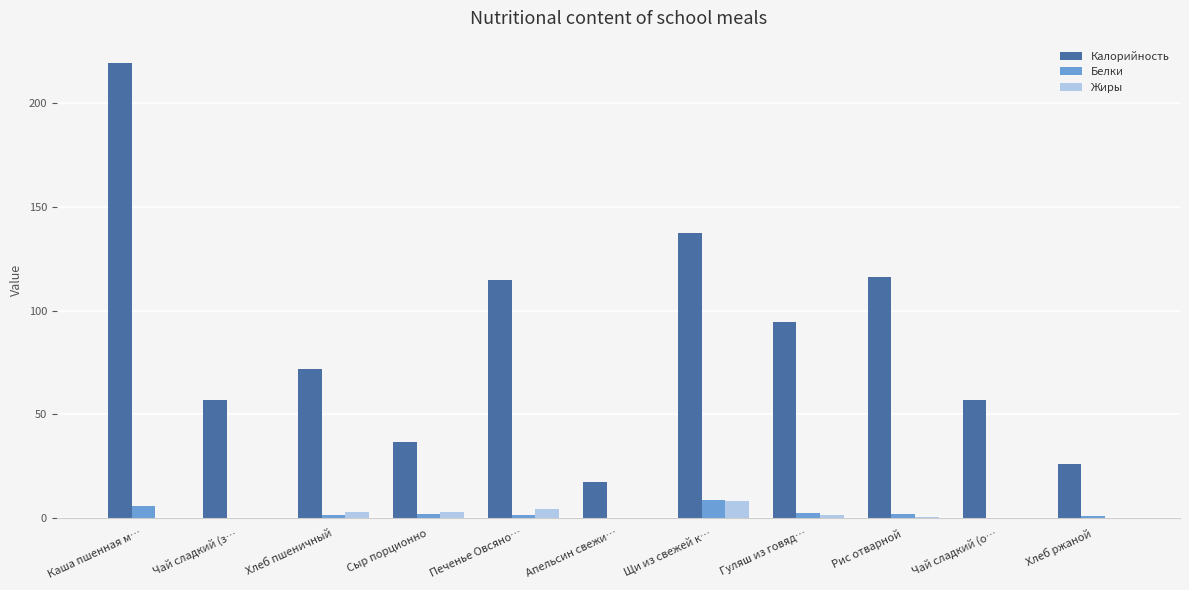

True or false: Калорийность has a value of 229.6 at Щи из свежей к….

False